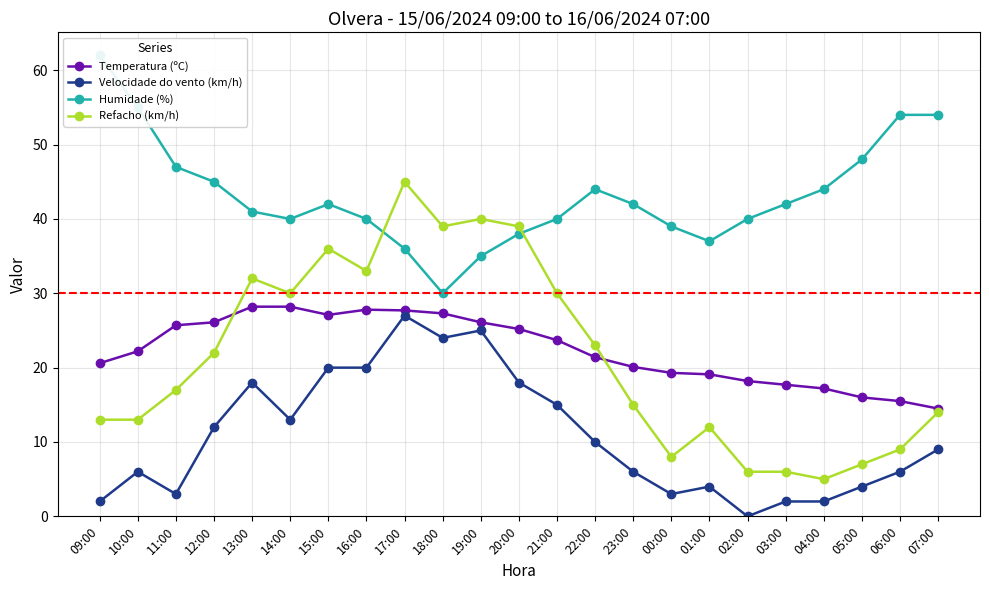

Which has a higher value, 17:00 or 02:00?

17:00